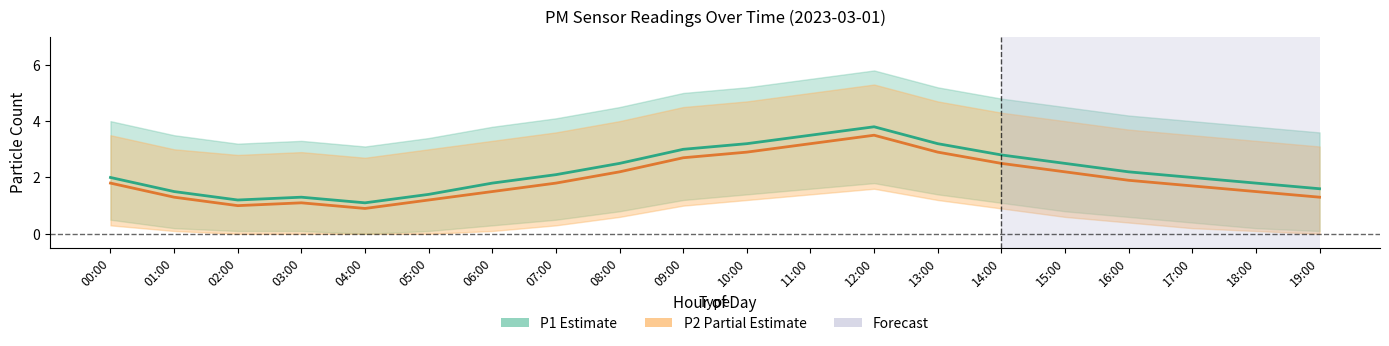

What is the value of the P1 (Estimate) point at the 9th from the left?

2.5